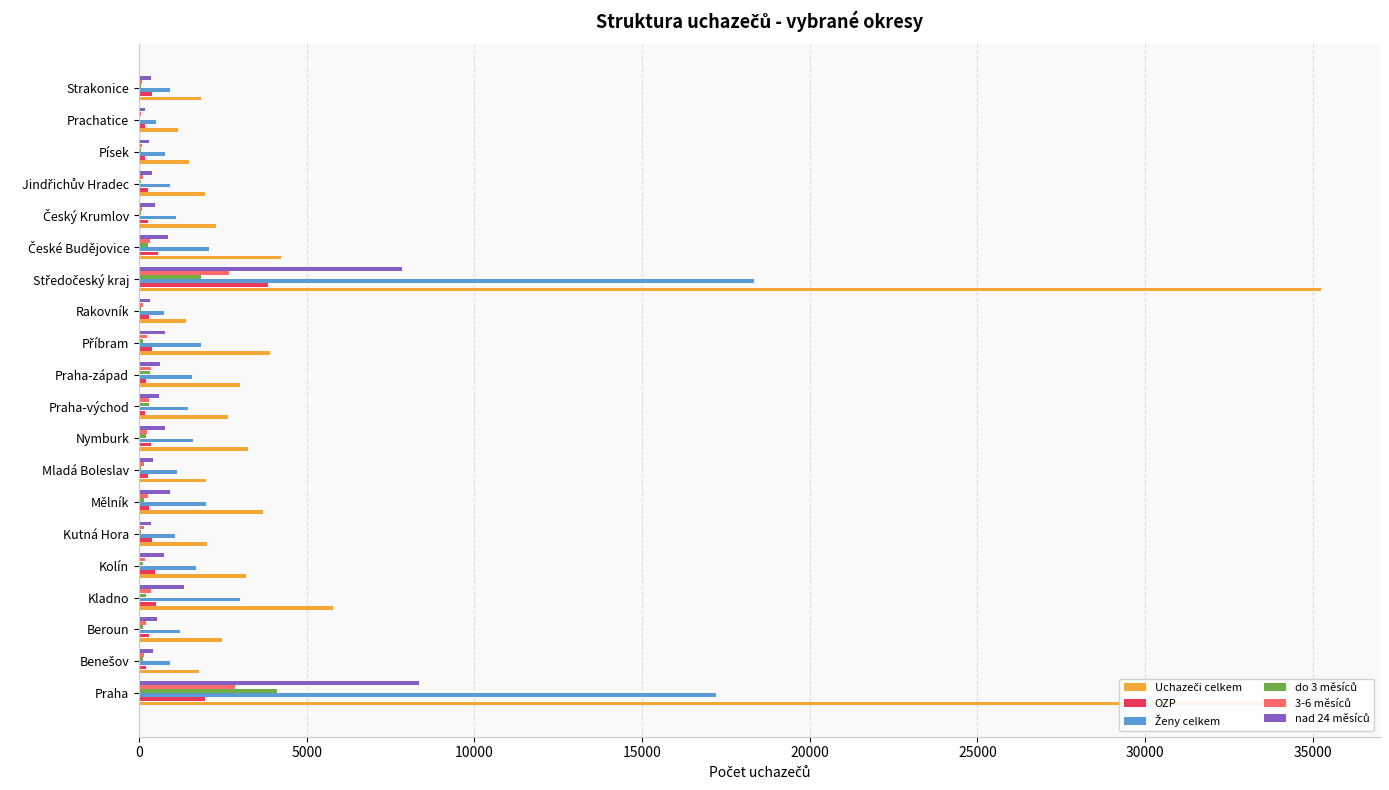

What is the maximum value shown in the chart?

35239